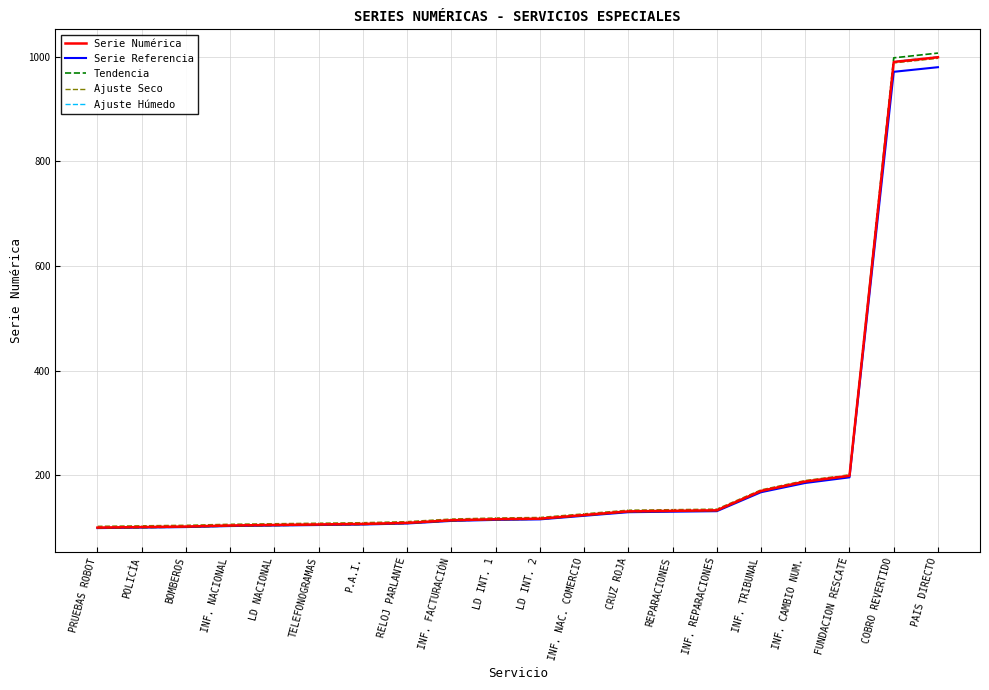

What is the spread (max minus min) of values at BOMBEROS?

3.5